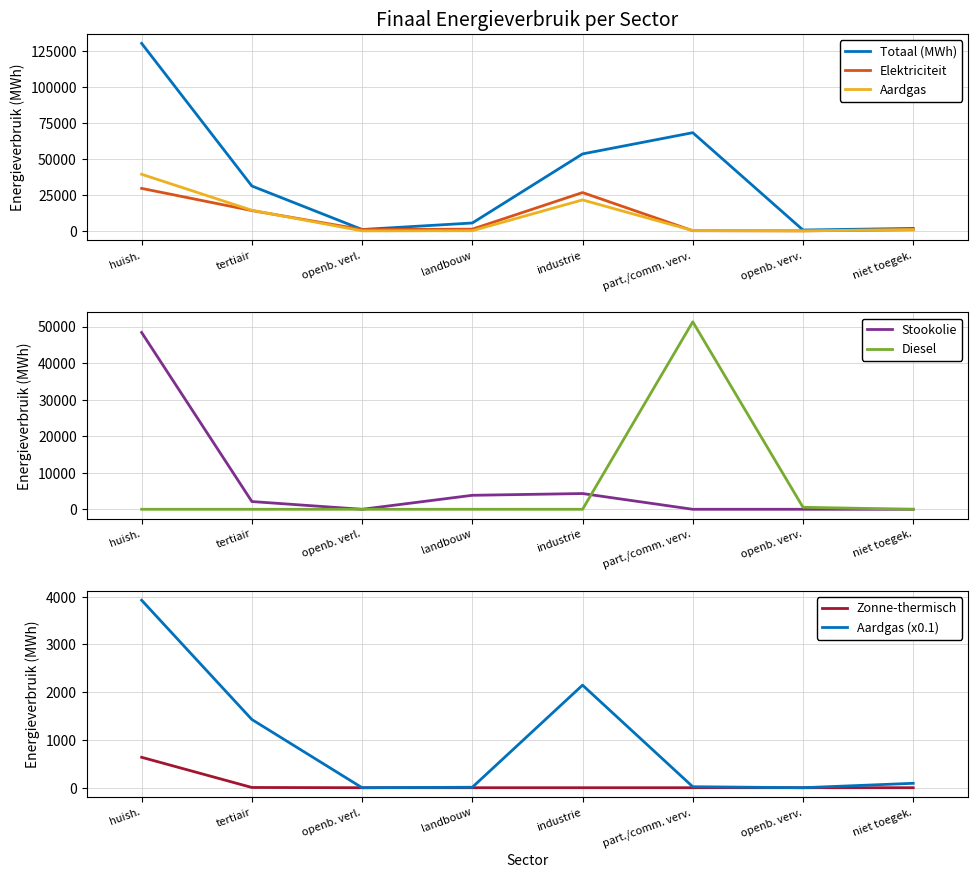

How many categories are shown in the chart?

8